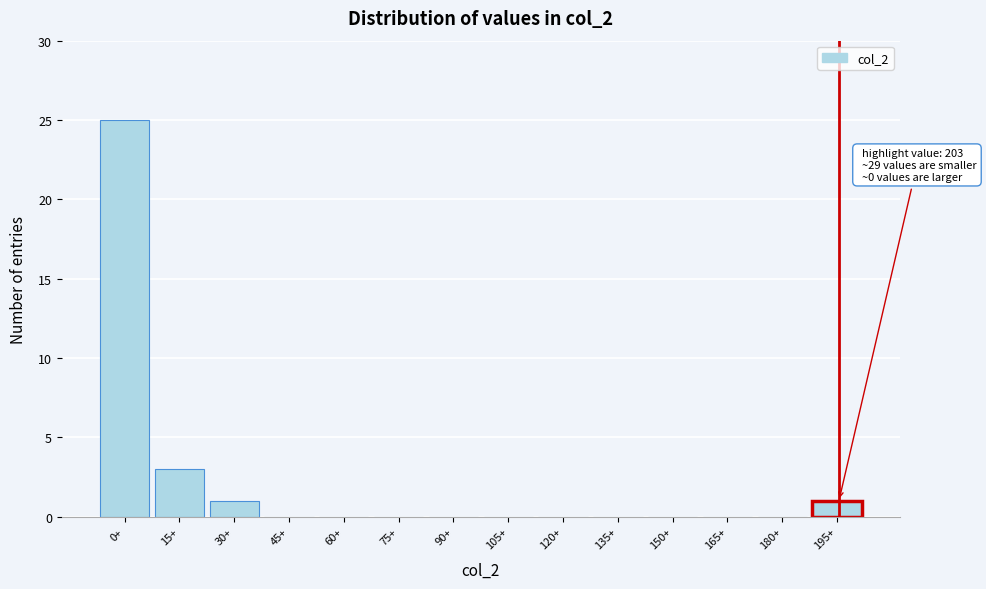

Reading left to right, what are all the values shown in this chart?

0+=25	15+=3	30+=1	45+=0	60+=0	75+=0	90+=0	105+=0	120+=0	135+=0	150+=0	165+=0	180+=0	195+=1